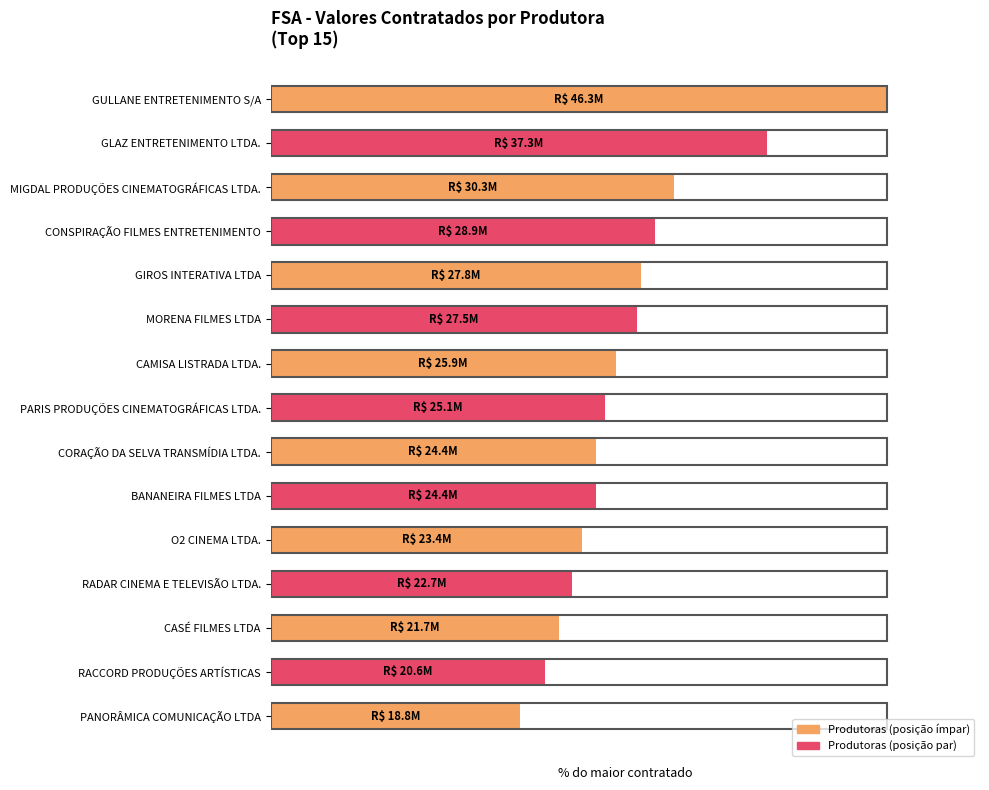

Does the chart contain any negative values?

No